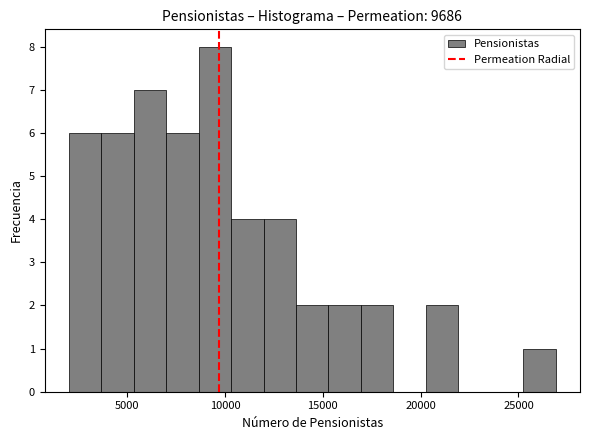

Around what value on the x-axis is the tallest bar? Give the approximate position of its centre, as read against the axis.

9500